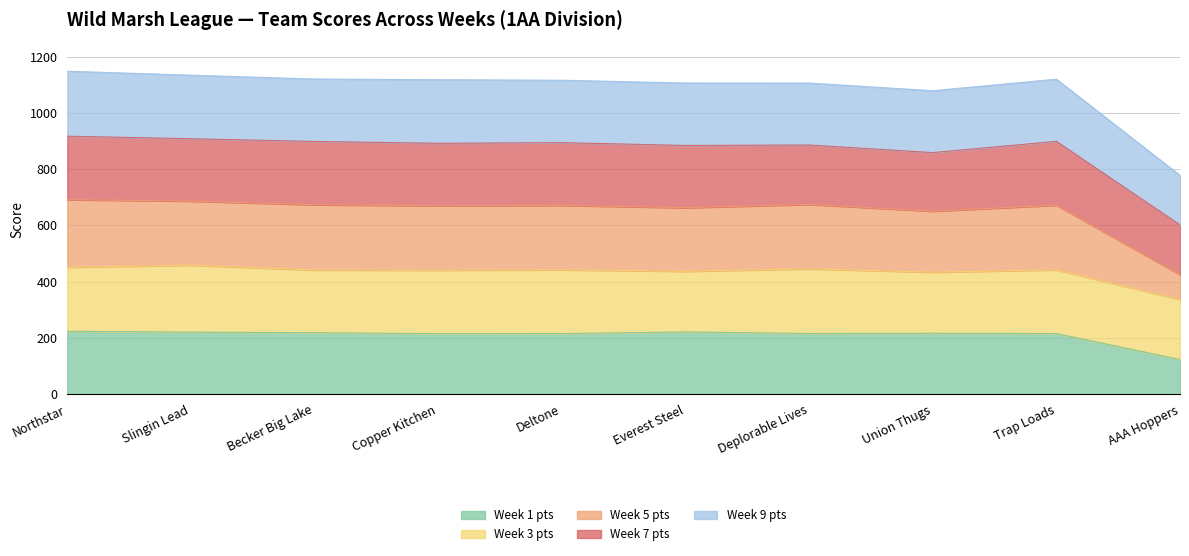

Does the chart display data point markers on the line(s)?

No